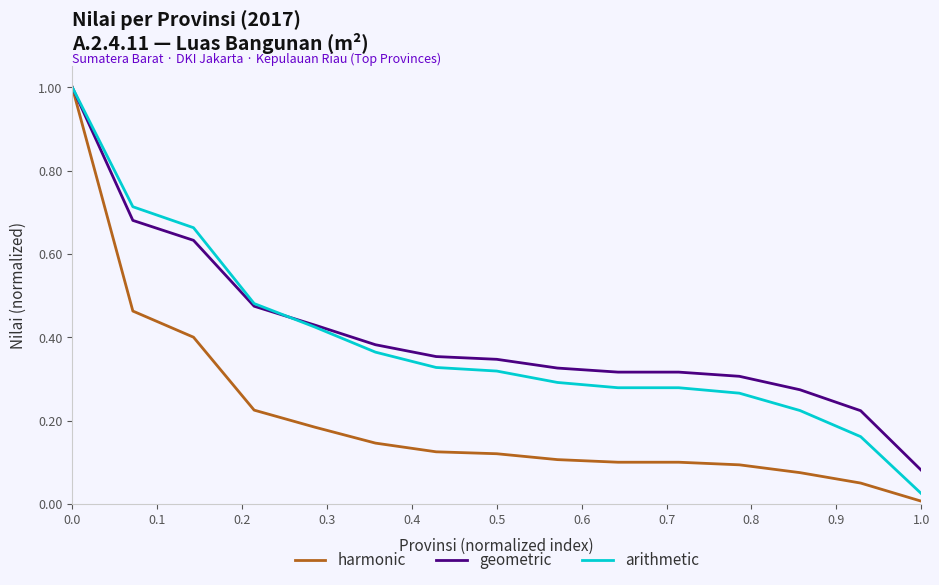

Which series has the widest spread of values?

harmonic